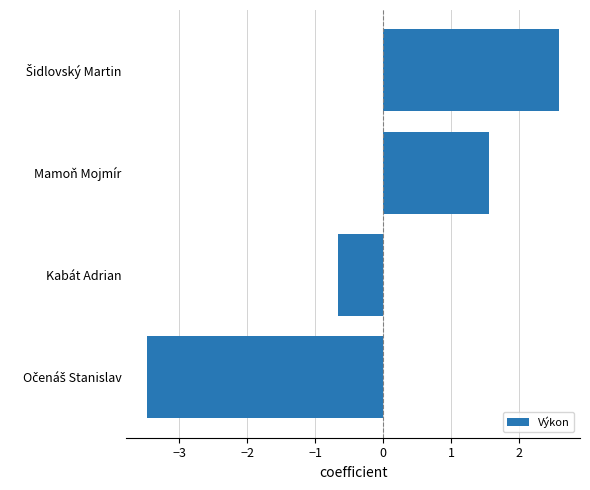

What is the difference between the maximum and second lowest values?

3.3